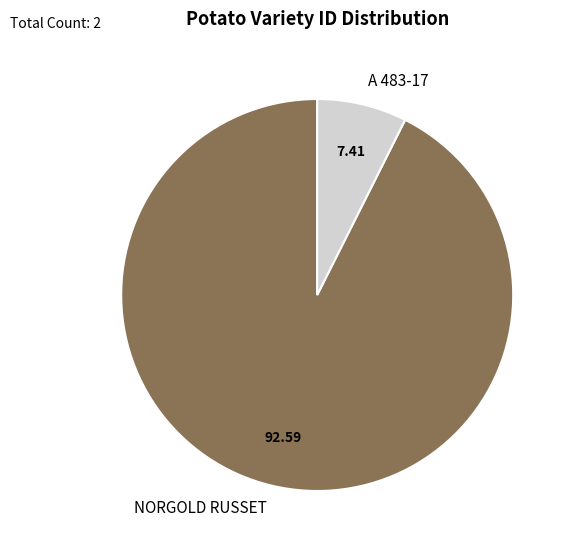

True or false: NORGOLD RUSSET accounts for 99% of the total.

False